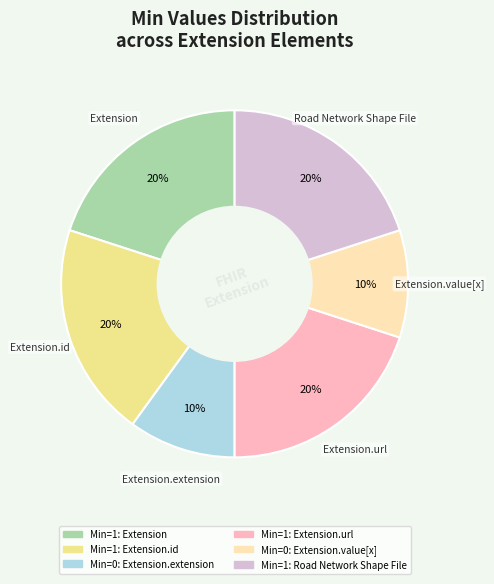

Is there a majority slice in this chart?

No